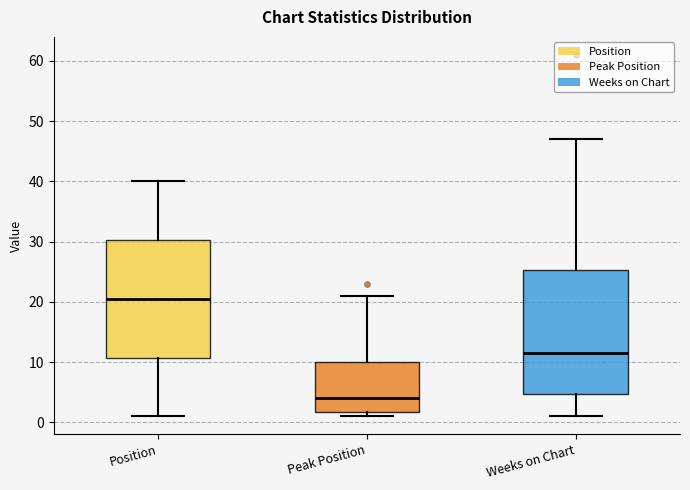

Where does the lower whisker of the box for Position end on the y-axis? The values are not printed on the chart, so give them approximately, as read against the axis.

1